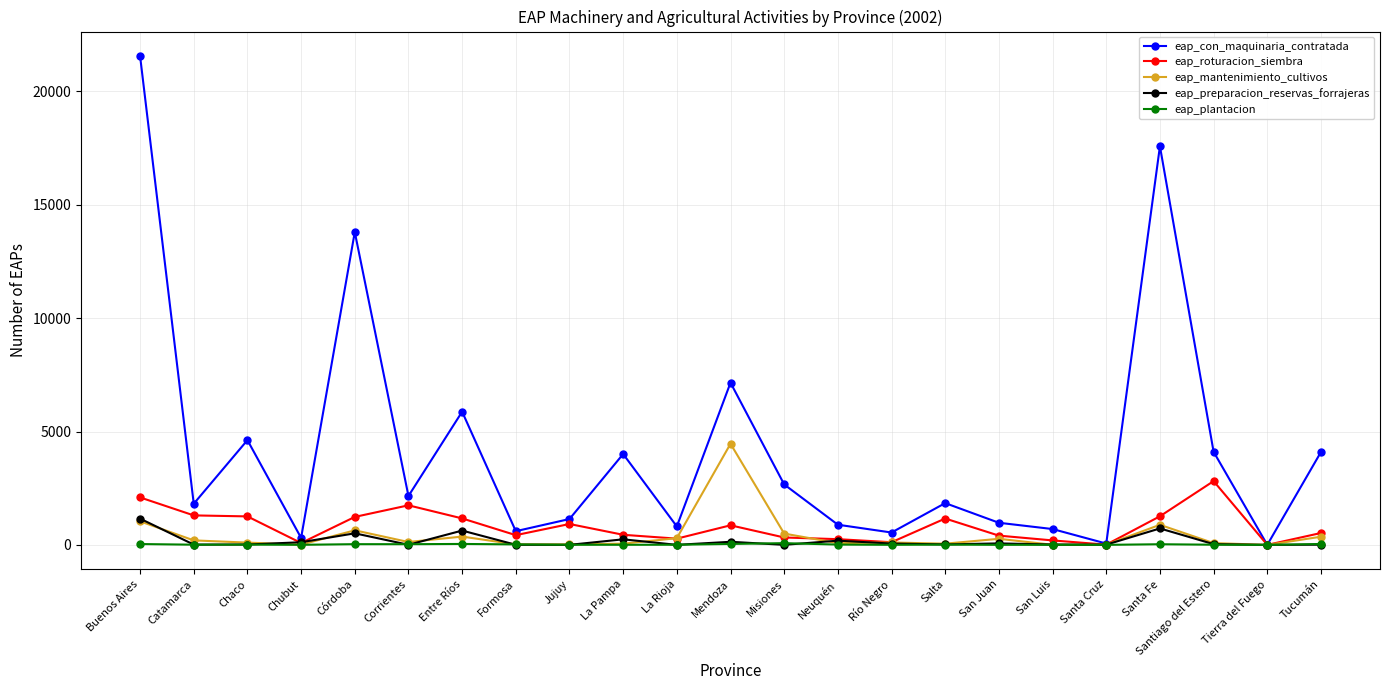

Which series has the widest spread of values?

eap_con_maquinaria_contratada